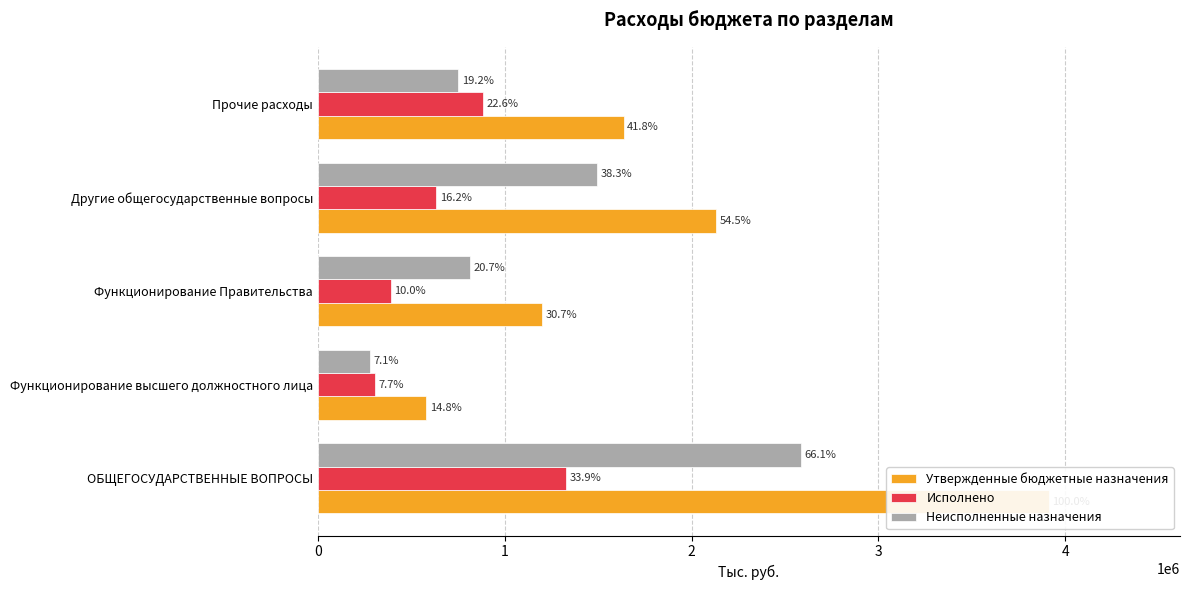

Rank the categories by Исполнено value from lowest to highest.

Функционирование высшего должностного лица, Функционирование Правительства, Другие общегосударственные вопросы, Прочие расходы, ОБЩЕГОСУДАРСТВЕННЫЕ ВОПРОСЫ